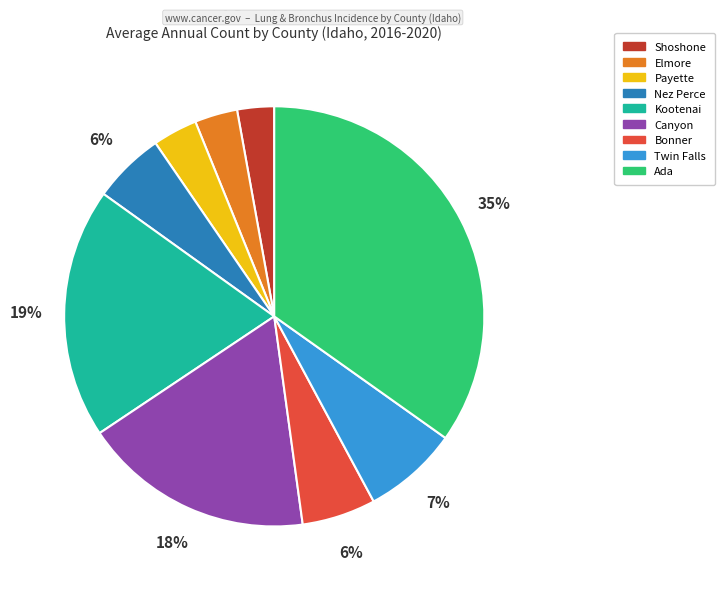

Which category has the biggest portion of the pie?

Ada